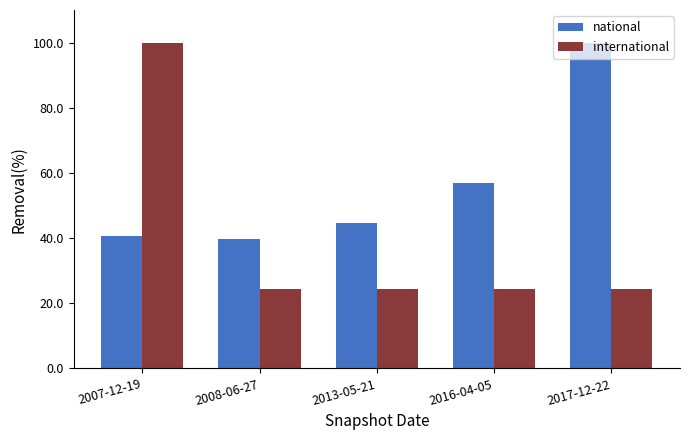

What is the difference between the maximum and minimum values in the international series?

75.6